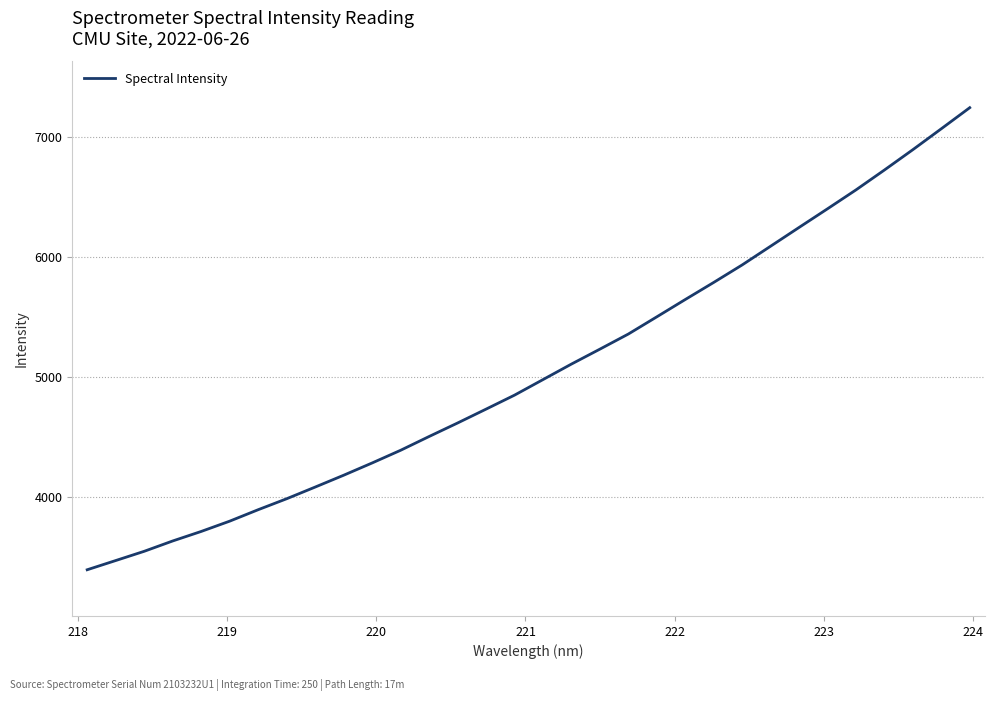

What is the minimum value shown in the chart?

3395.8